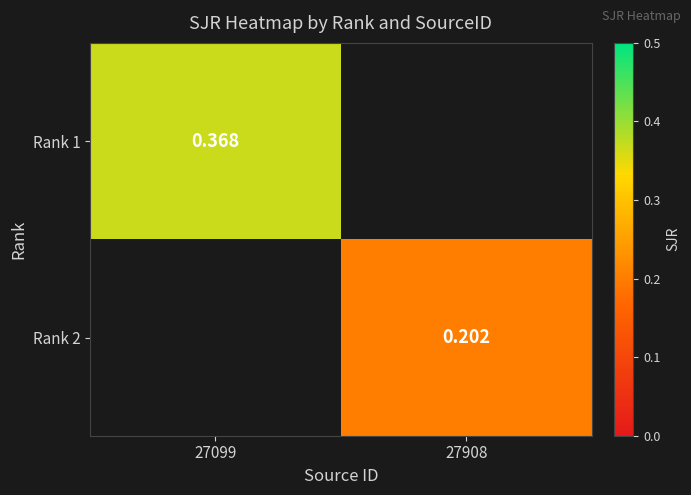

Is the value of Rank 1 at 27099 greater than the value of Rank 2 at 27908?

Yes